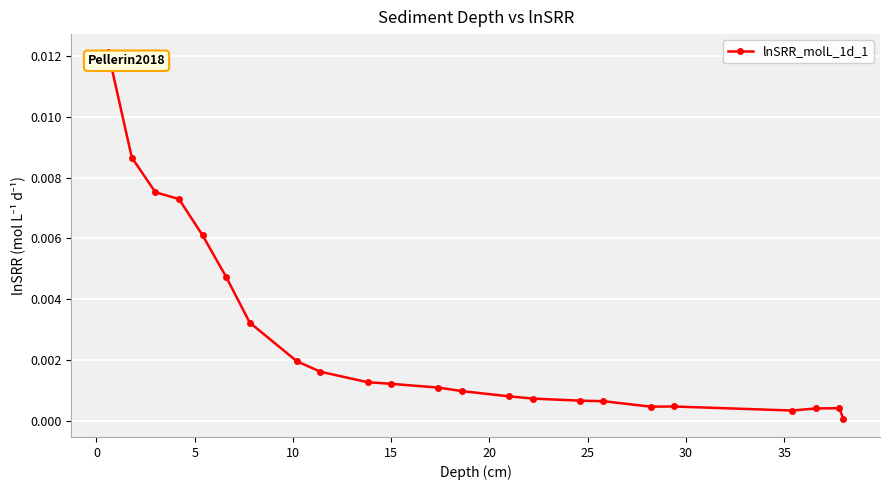

How many categories are shown in the chart?

23